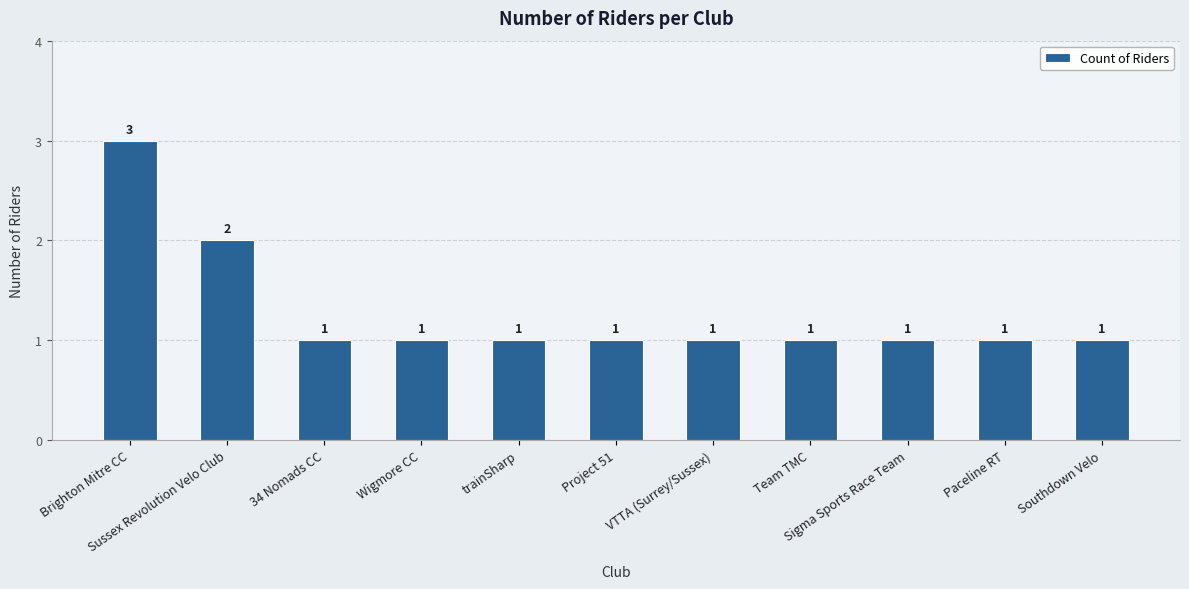

What is the label of the 7th bar from the left?

VTTA (Surrey/Sussex)